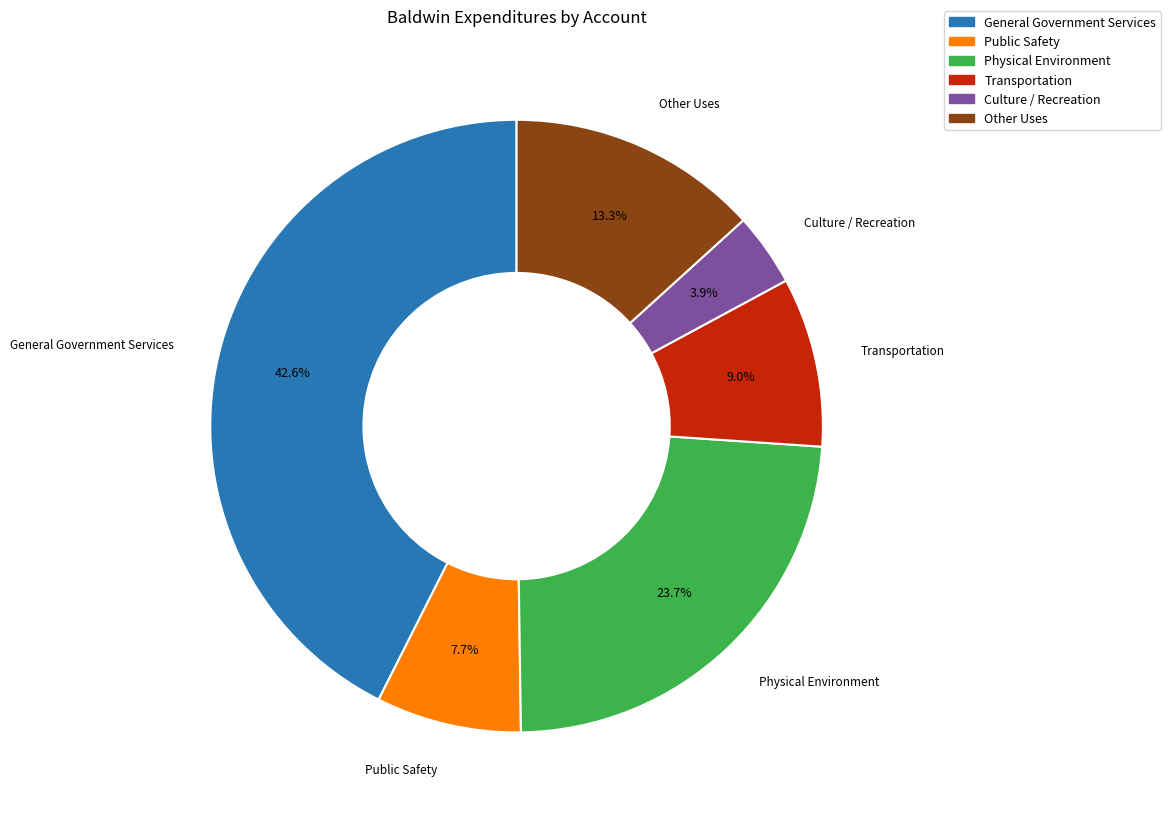

Is there any slice that represents more than half of the pie?

No